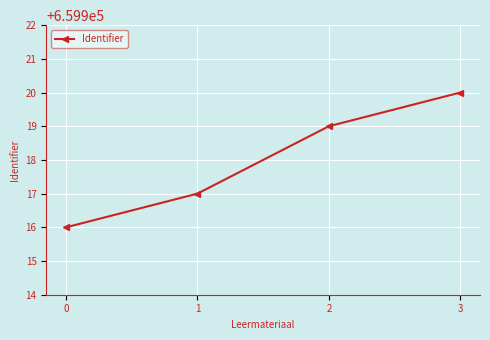

Is it true that the value at 1 is 659917?

True